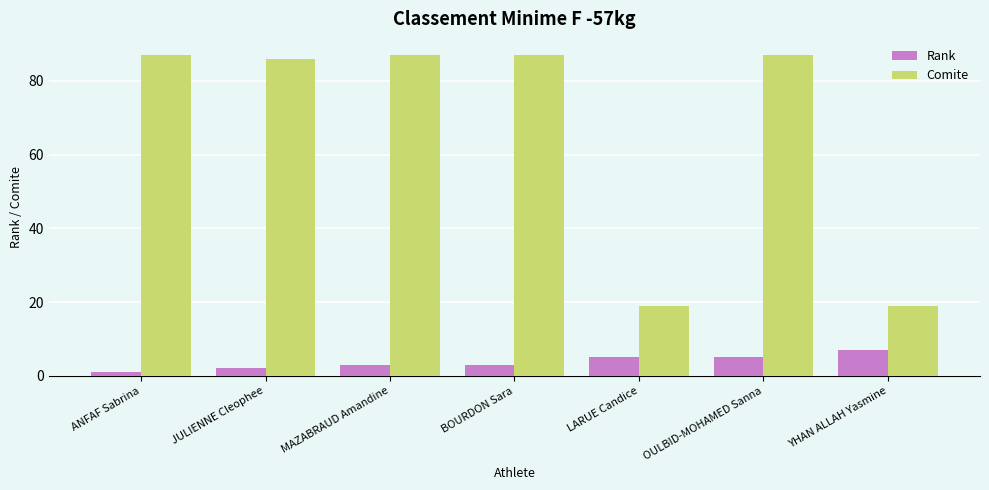

Reading right to left, extract all data points from this chart.

Rank: 7	5	5	3	3	2	1
Comite: 19	87	19	87	87	86	87